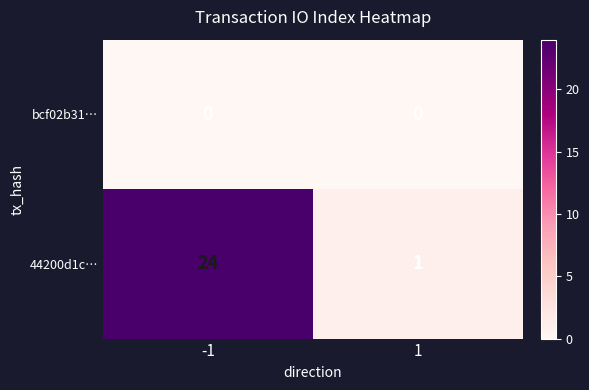

Which series has the largest total across all categories?

44200d1c…